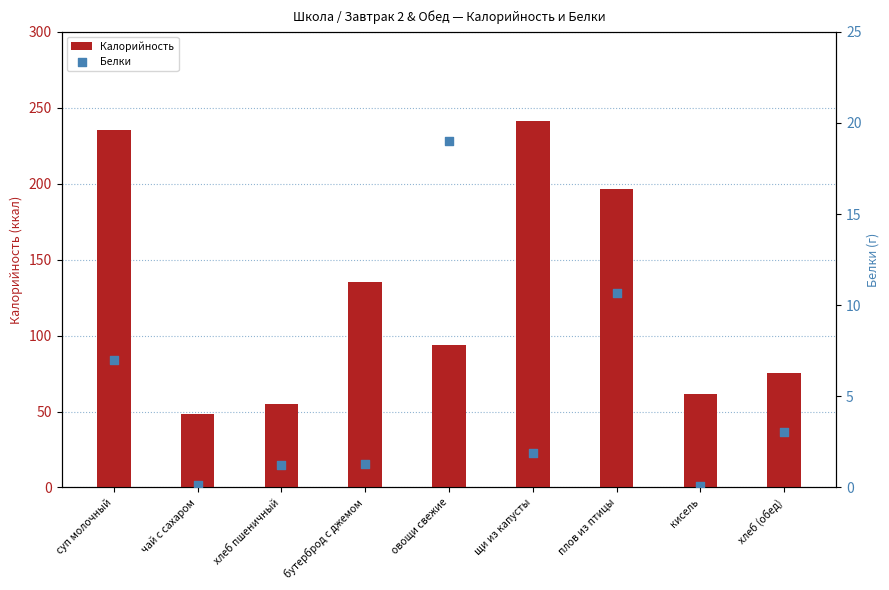

What is the total value across all series at суп молочный?

242.1